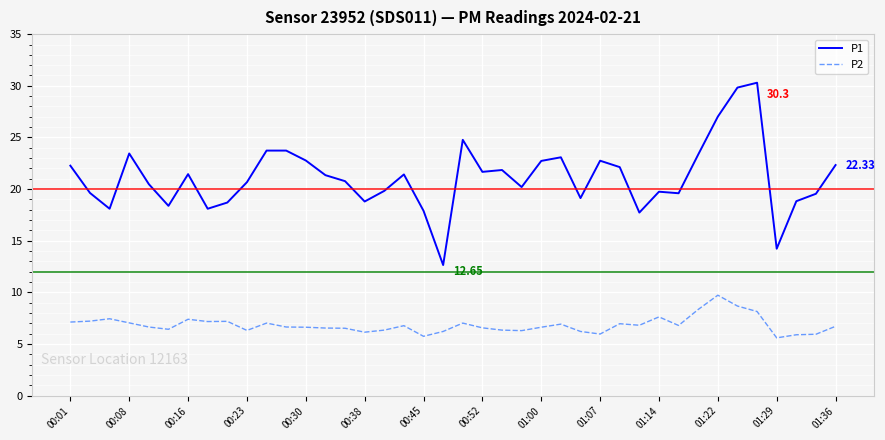

List the series in order of their peak value, lowest first.

P2, P1